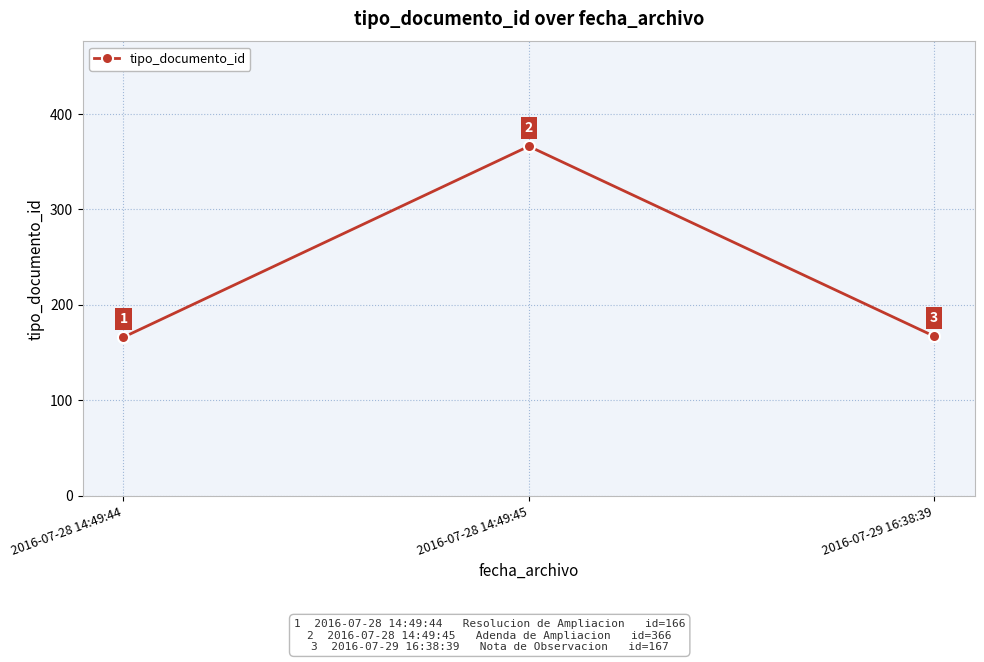

What is the sum of all values?

699